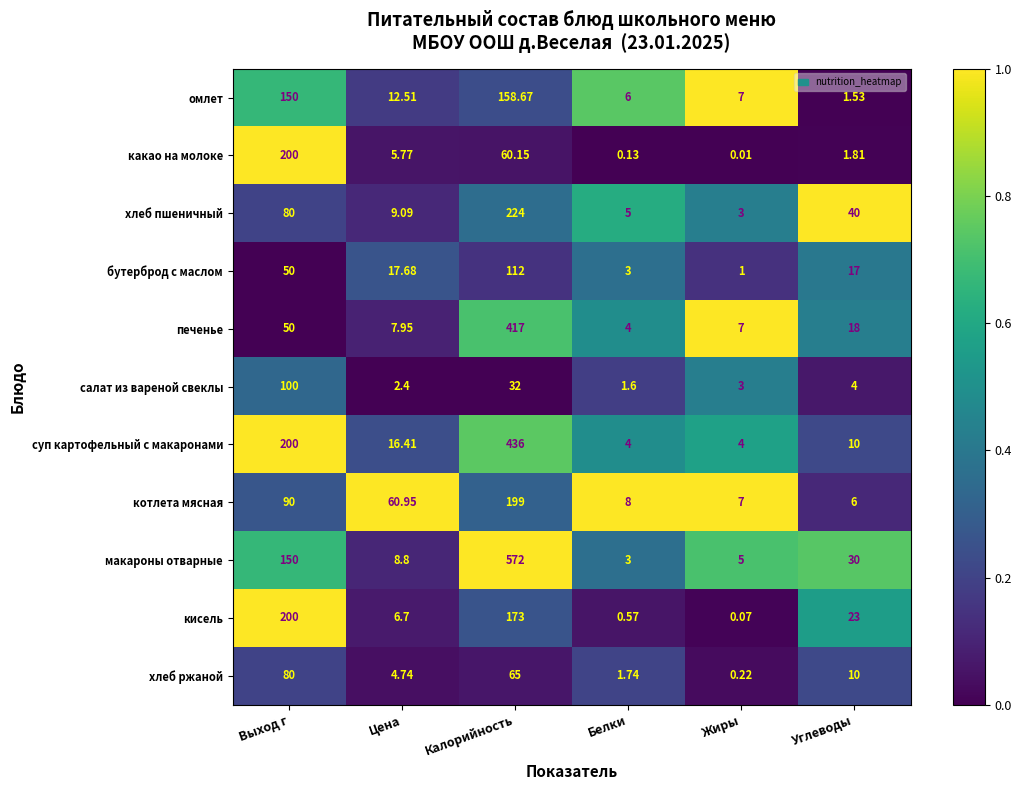

Between Выход г and Углеводы, which series saw the biggest shift?

какао на молоке